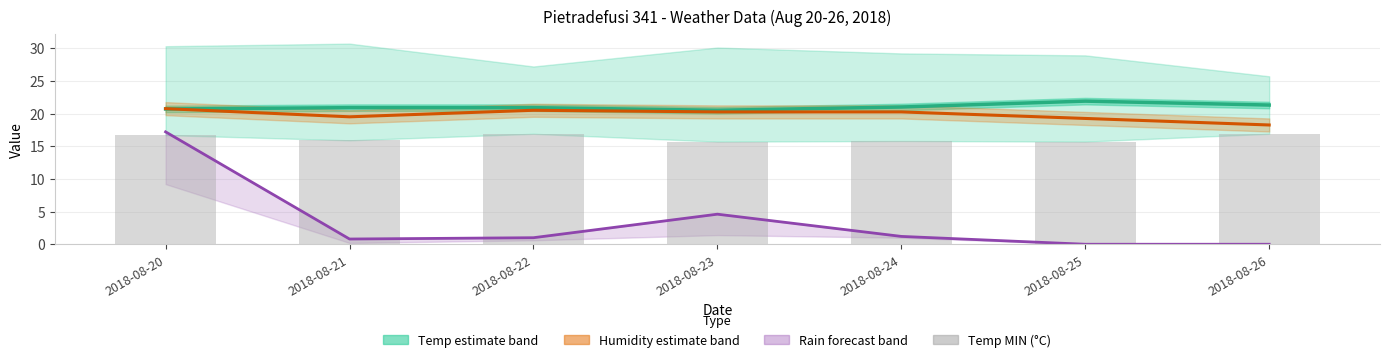

What is the sum of all Rain MED (mm) values?

24.8